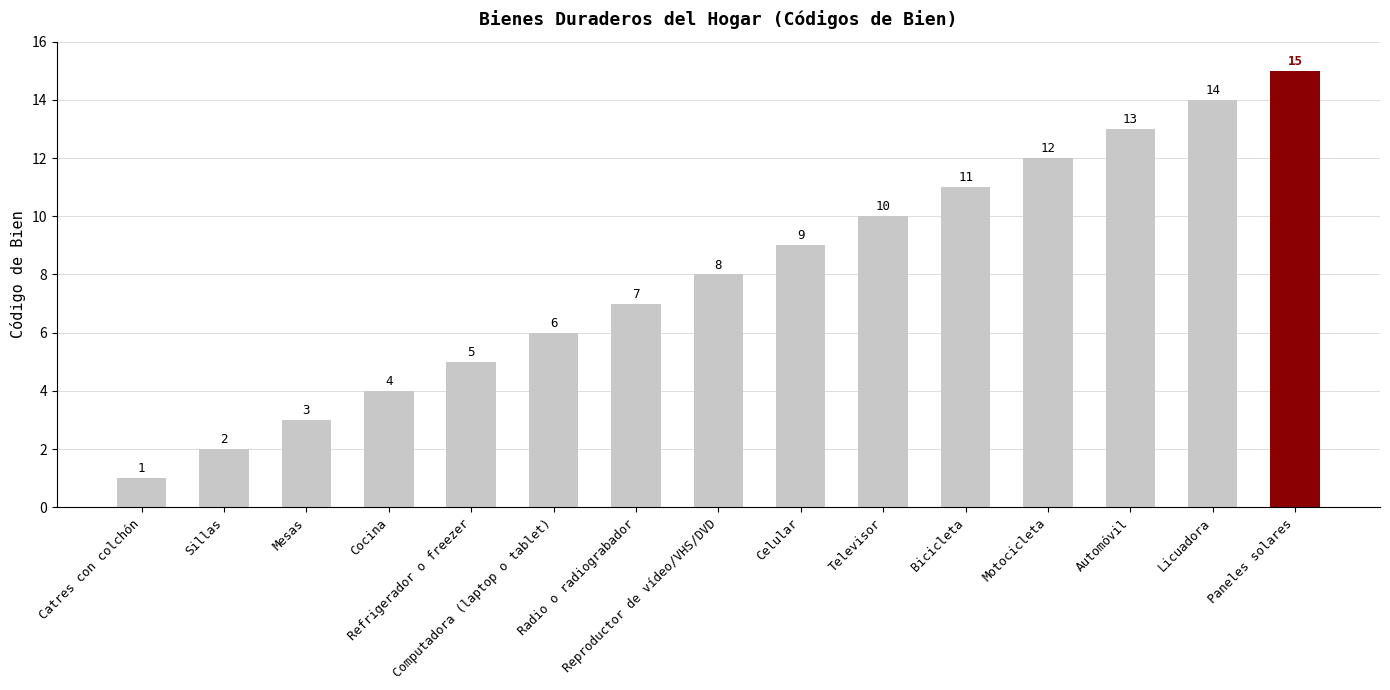

Reading left to right, transcribe all the data shown in this chart.

1	2	3	4	5	6	7	8	9	10	11	12	13	14	15